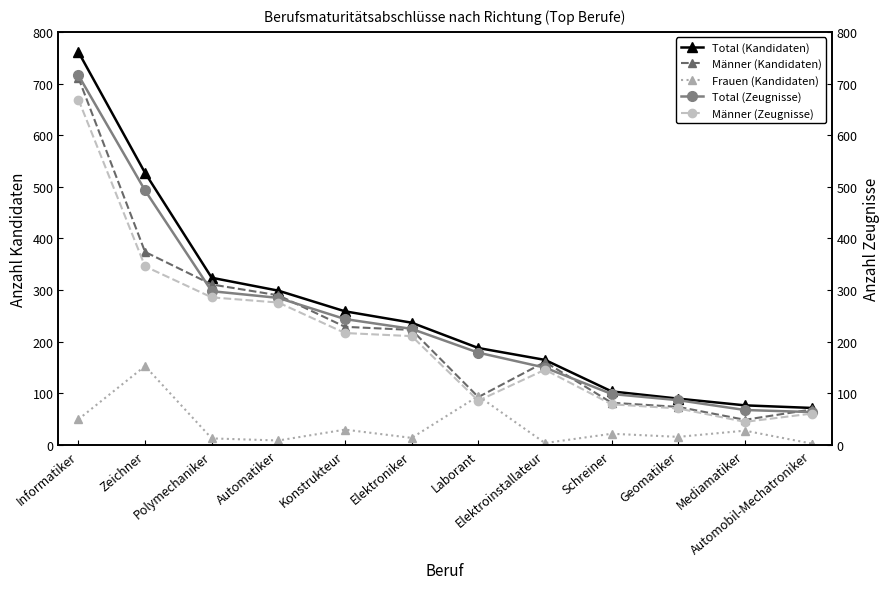

Is it true that Frauen (Kandidaten) equals 22 at Schreiner?

True